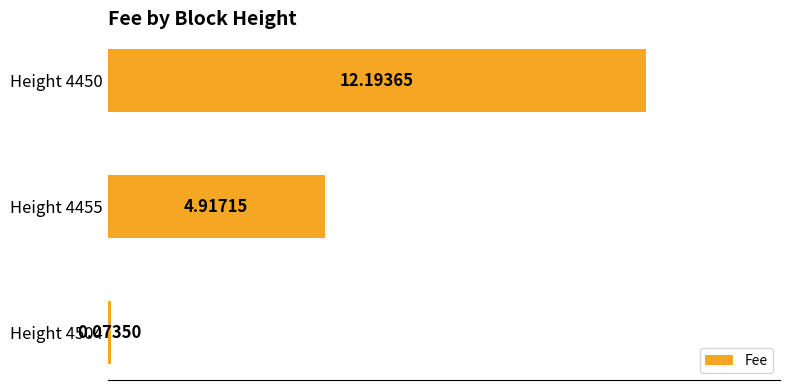

Approximately how many times larger is the value at Height 4450 compared to Height 4455?

2.5